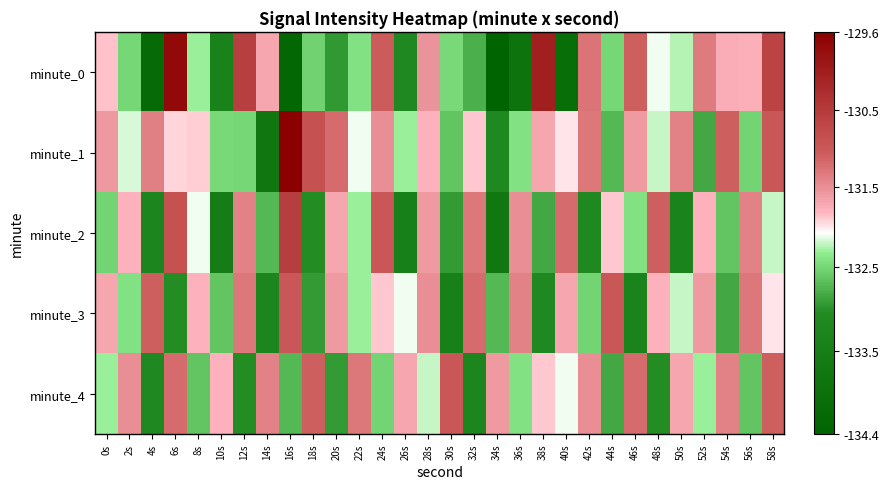

At how many categories does at least one series exceed -132?

30